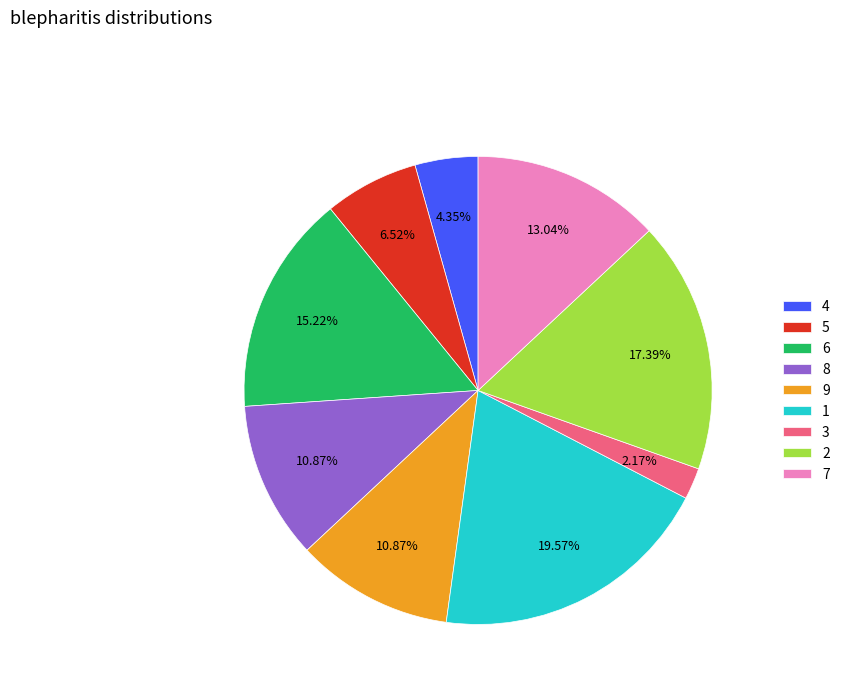

What is the ratio of the value at 2 to the value at 1?

0.9